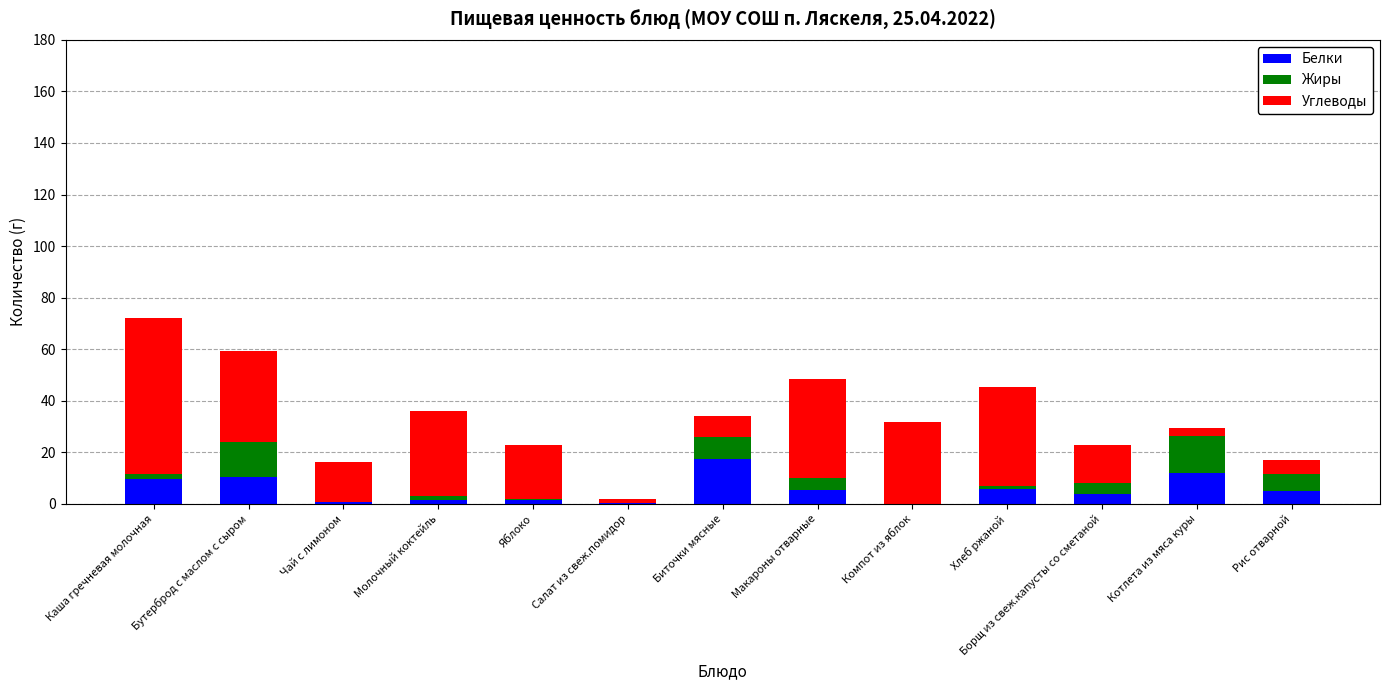

At which category is the sum across all series the highest?

Каша гречневая молочная